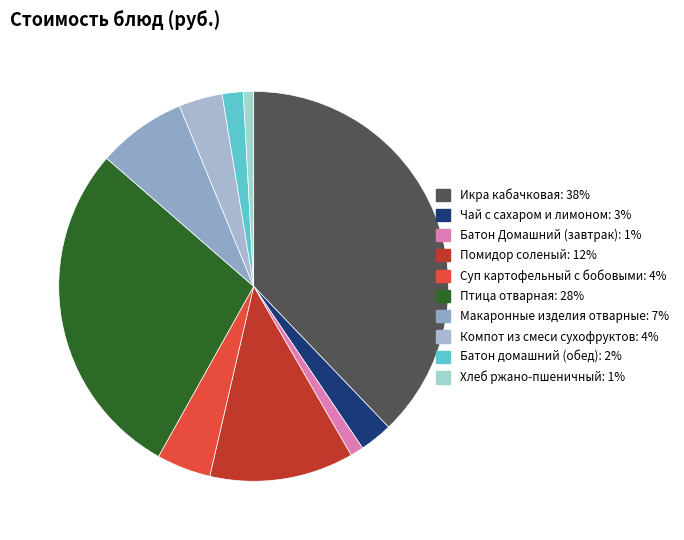

To the nearest percent, what is the combined percentage of Хлеб ржано-пшеничный and Батон Домашний (завтрак)?

2%